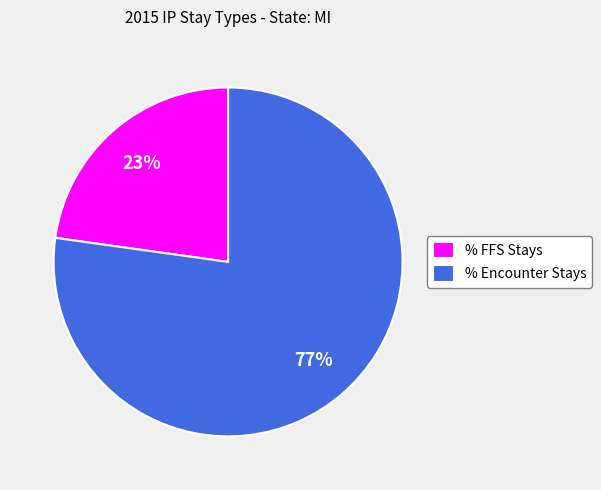

Between % Encounter Stays and % FFS Stays, which is larger?

% Encounter Stays